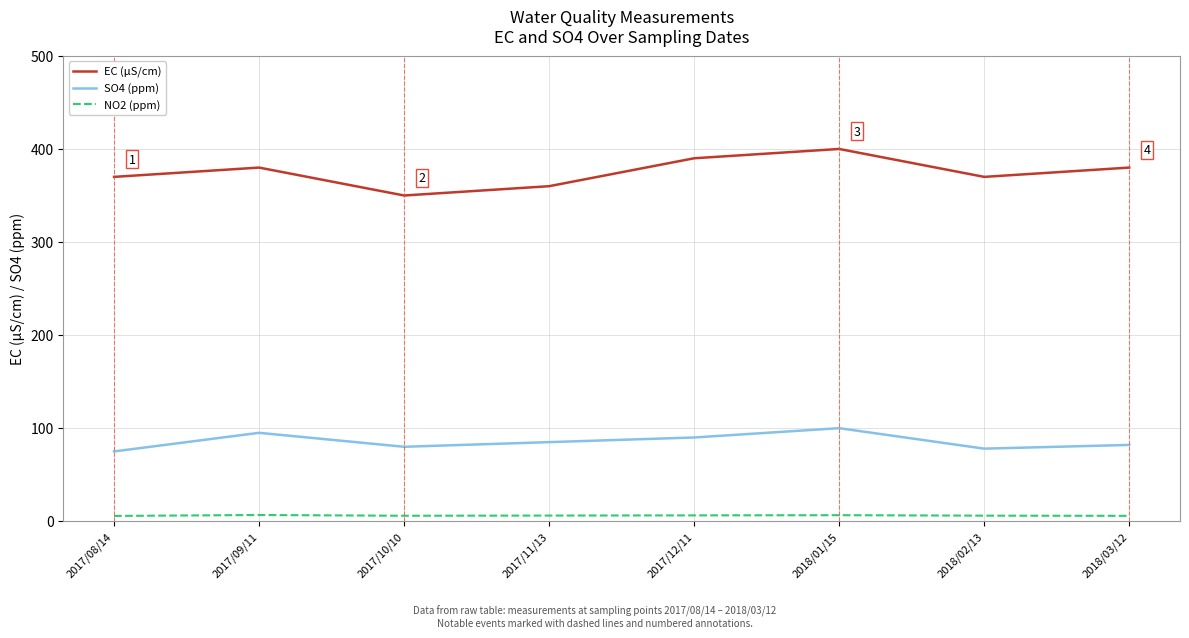

What is the difference between the maximum and minimum values in the EC (μS/cm) series?

50.0